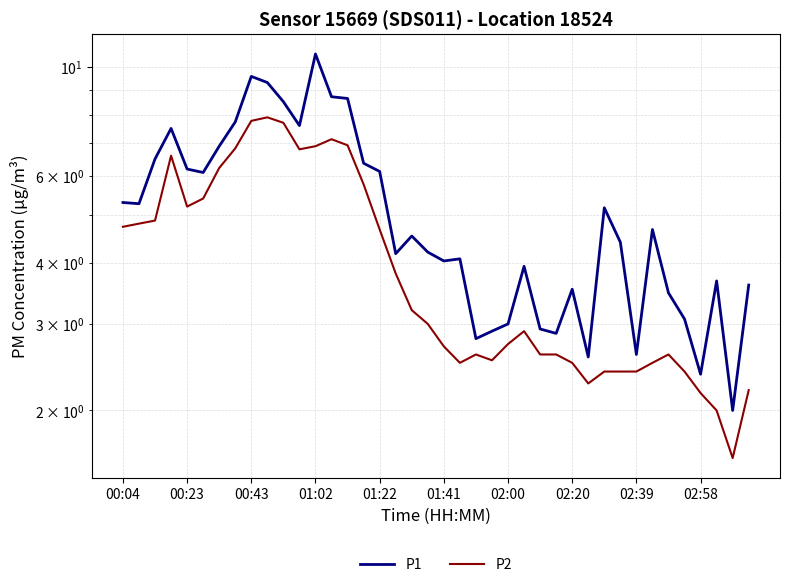

What is the difference between the highest and lowest values at 29?

0.3